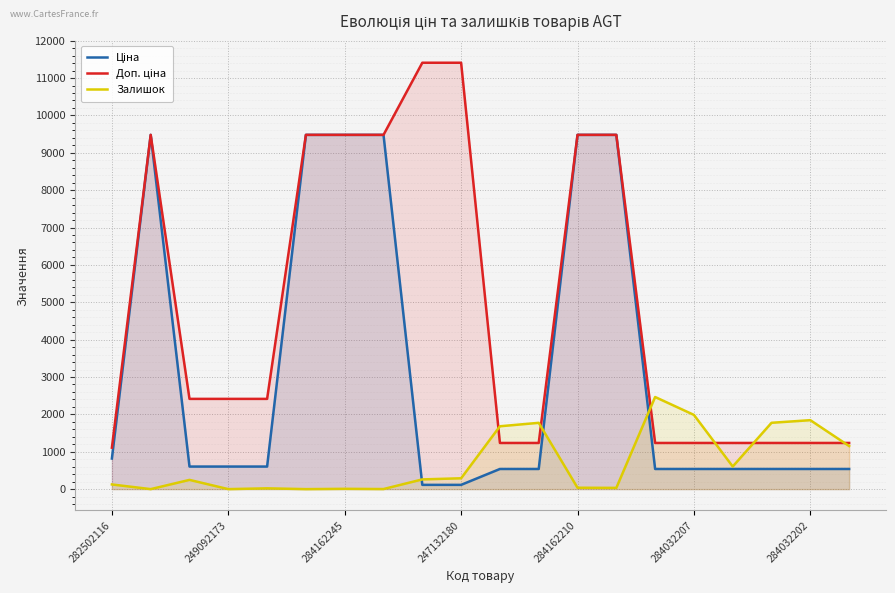

How many values in the Залишок series are below 260?

10